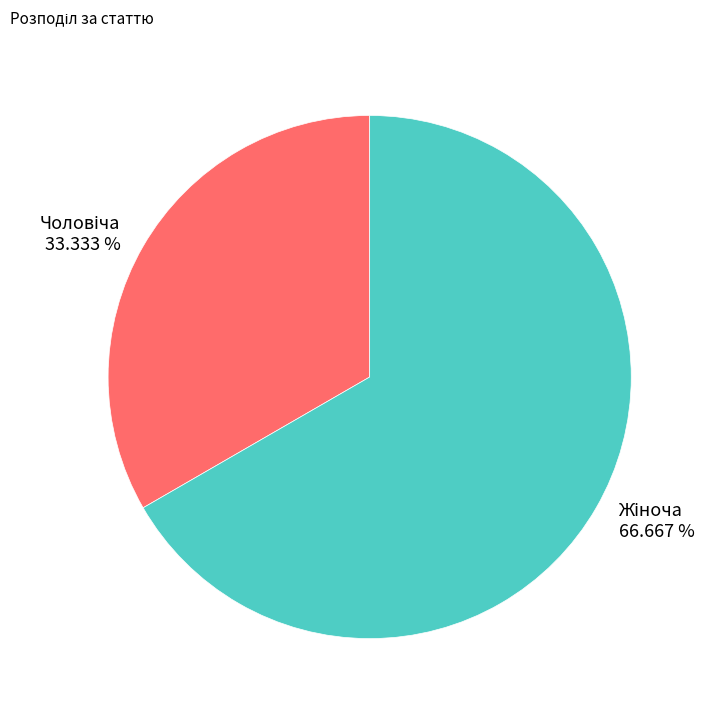

Is there any slice that represents more than half of the pie?

Yes